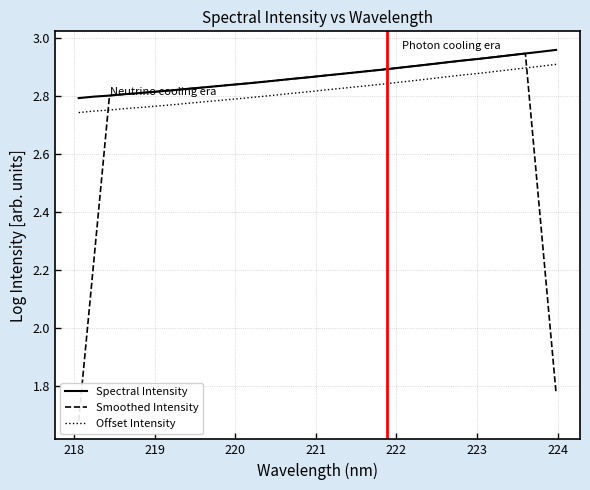

What are all the series names shown in the legend?

Spectral Intensity, Smoothed Intensity, Offset Intensity